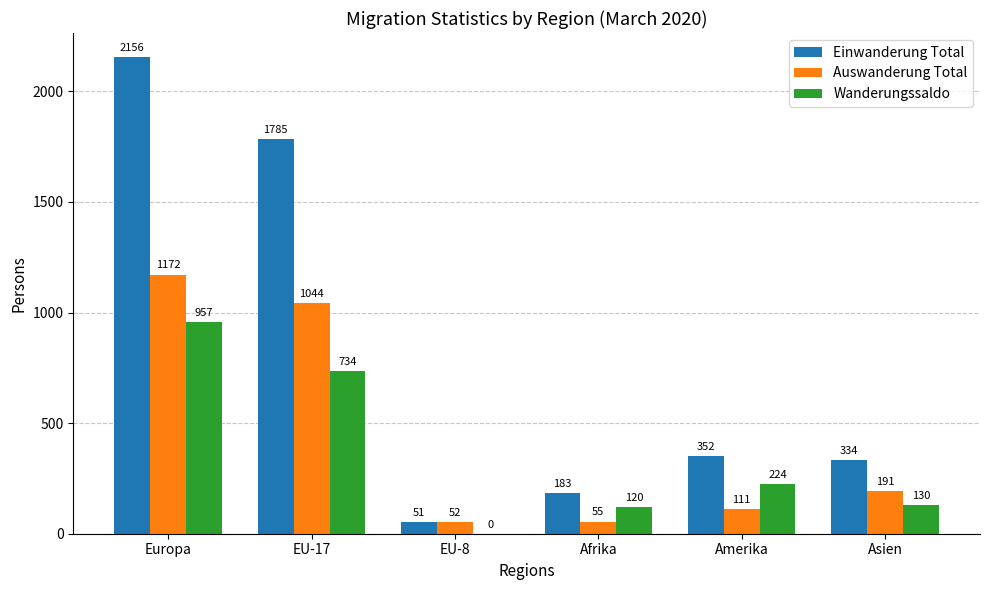

What is the sum of all Wanderungssaldo values?

2165